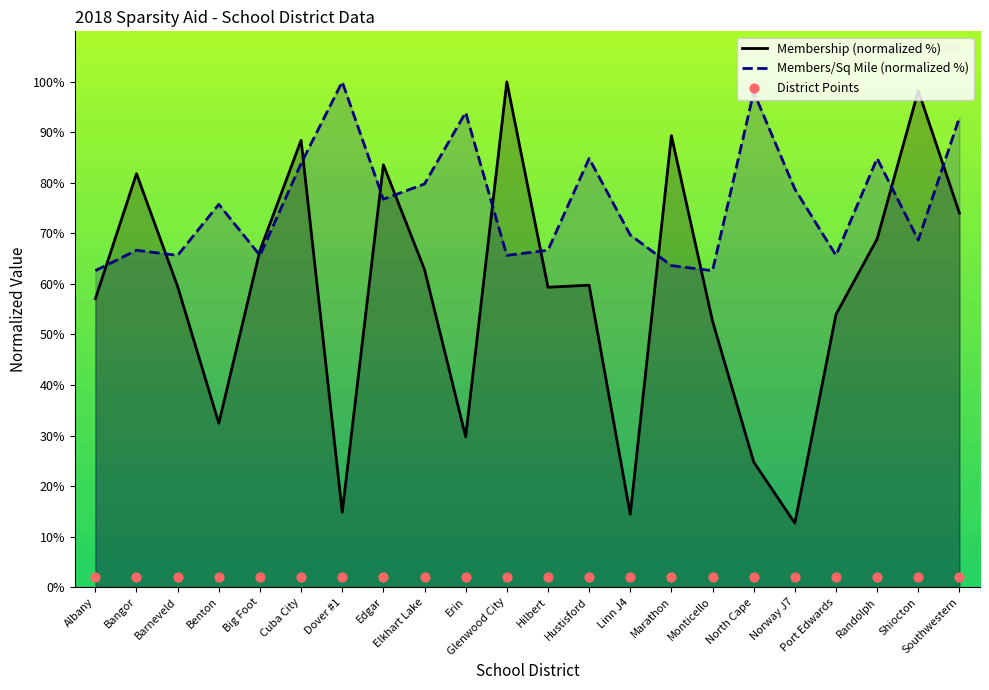

Which series reaches the maximum Y coordinate?

Membership (normalized %)